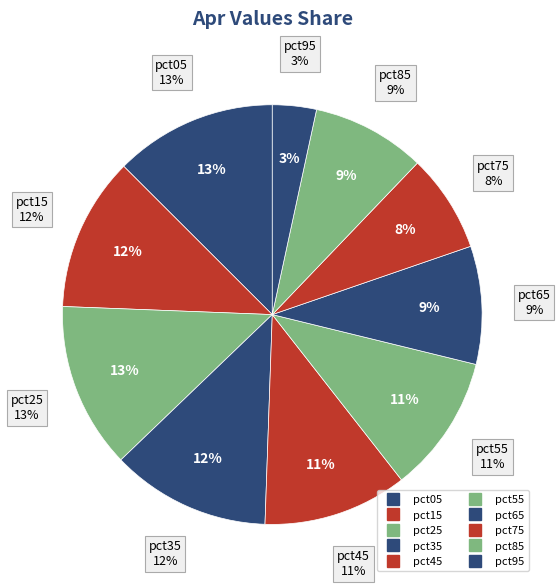

The pct25 slice represents 13% of the pie. True or false?

True